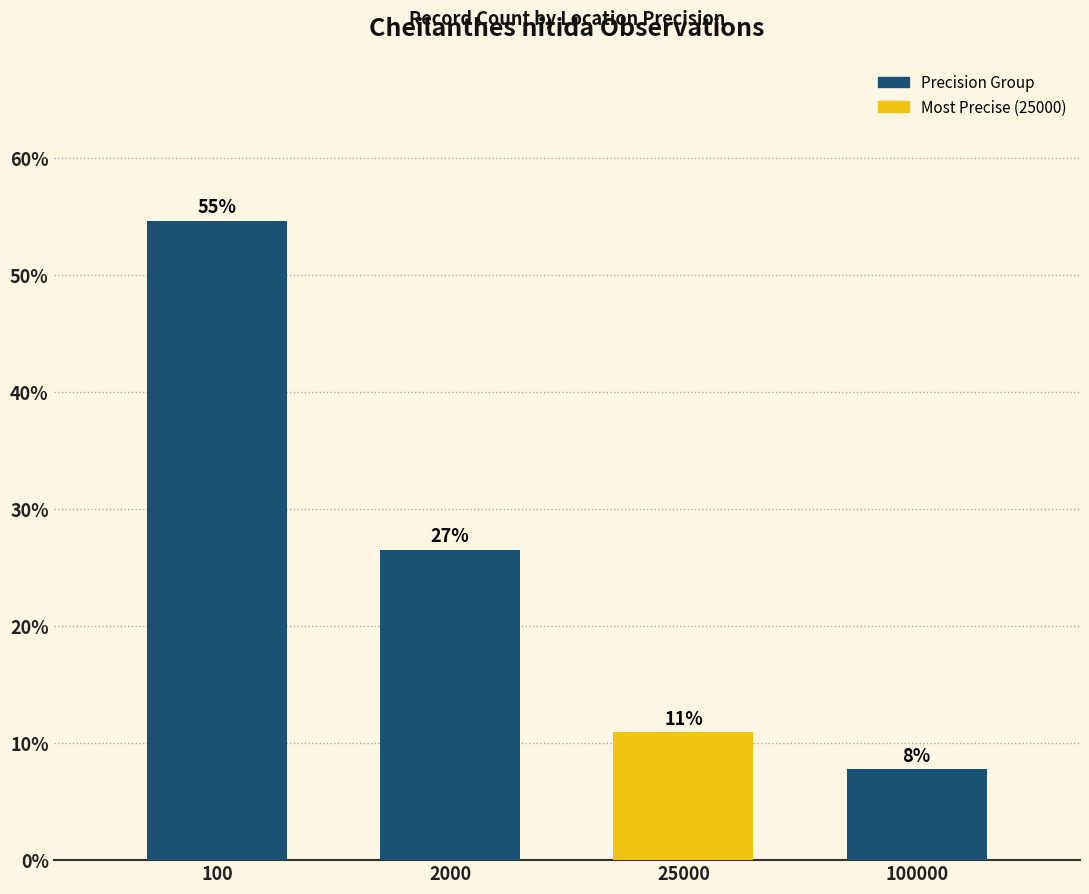

Where is the data nearest to the value 31?

2000